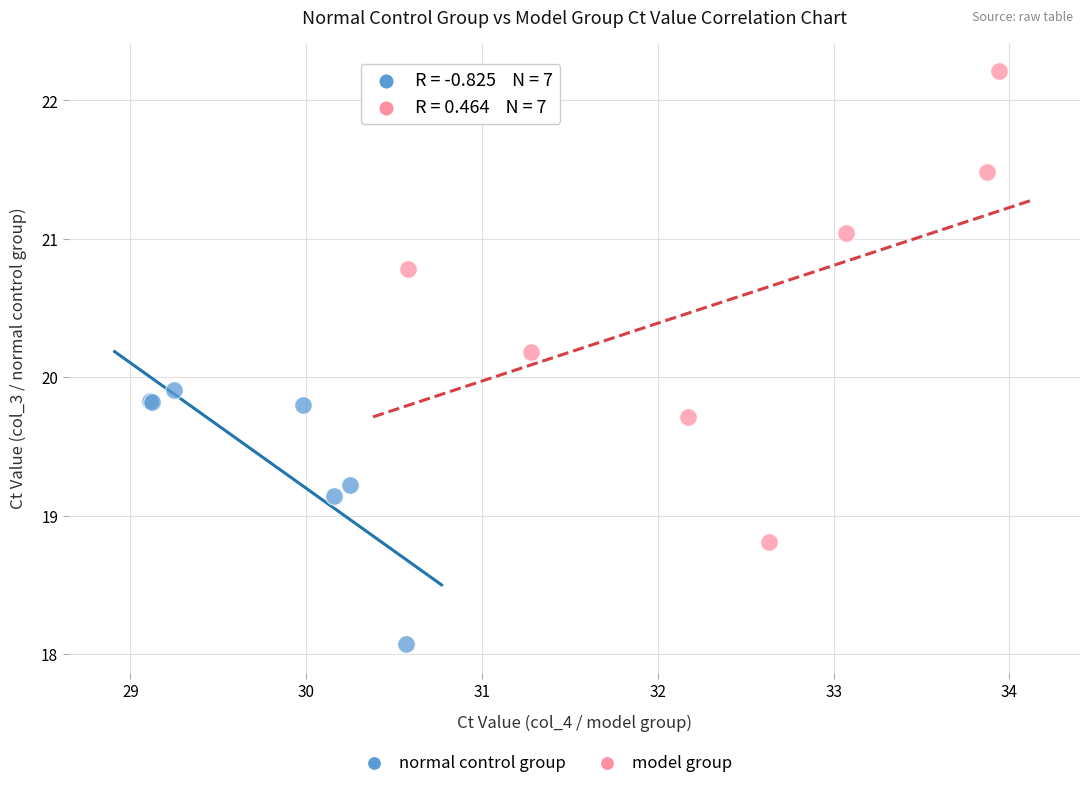

Which series has the largest Y range (max minus min)?

model group